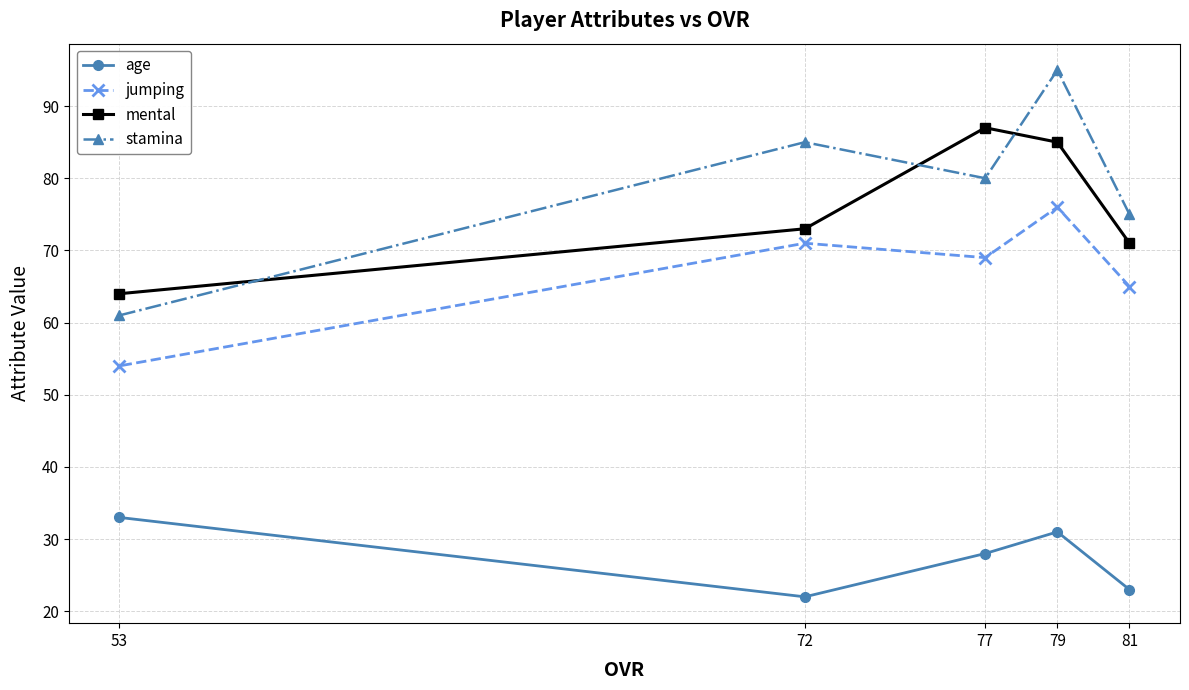

What is the difference between the maximum and minimum values in the stamina series?

34